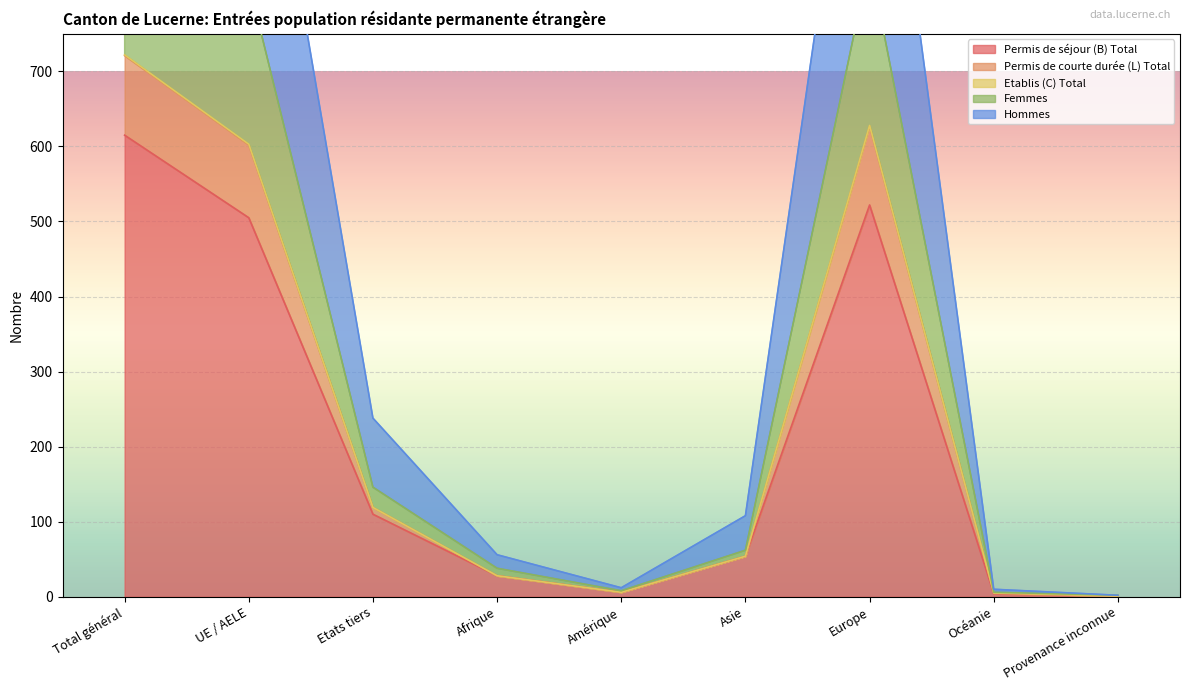

What are all the series names shown in the legend?

Permis de séjour (B) Total, Permis de courte durée (L) Total, Etablis (C) Total, Femmes, Hommes